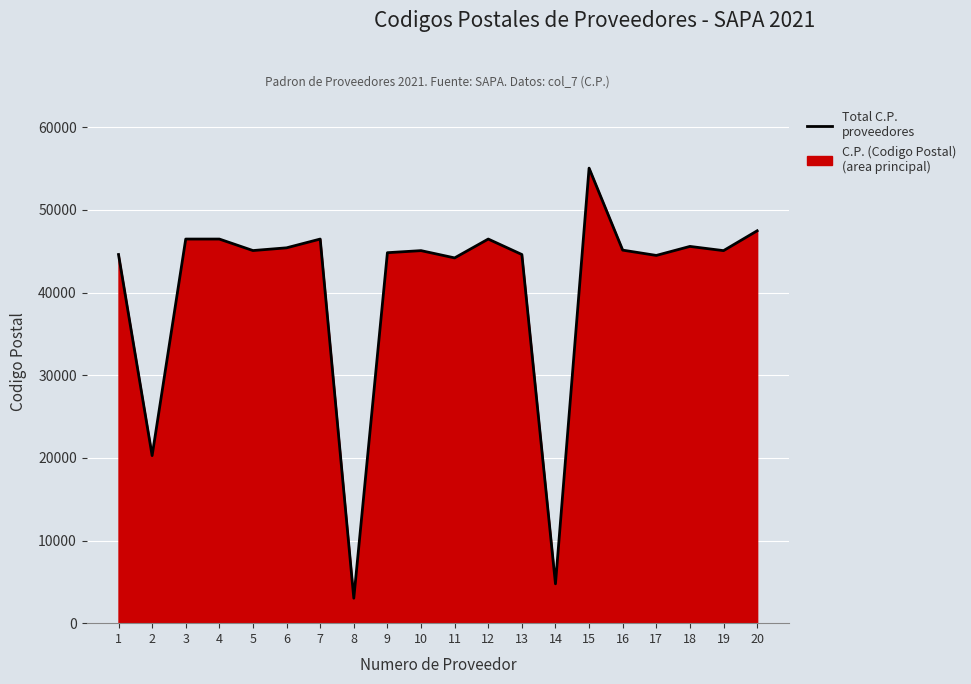

Where is the data nearest to the value 29035?

2